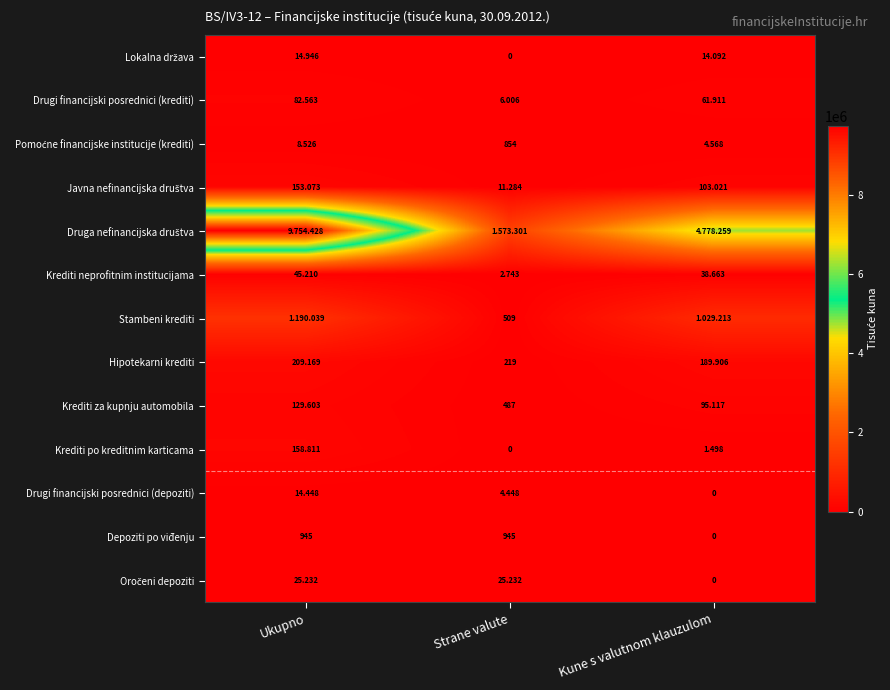

At which label does Stambeni krediti reach its minimum?

Strane valute